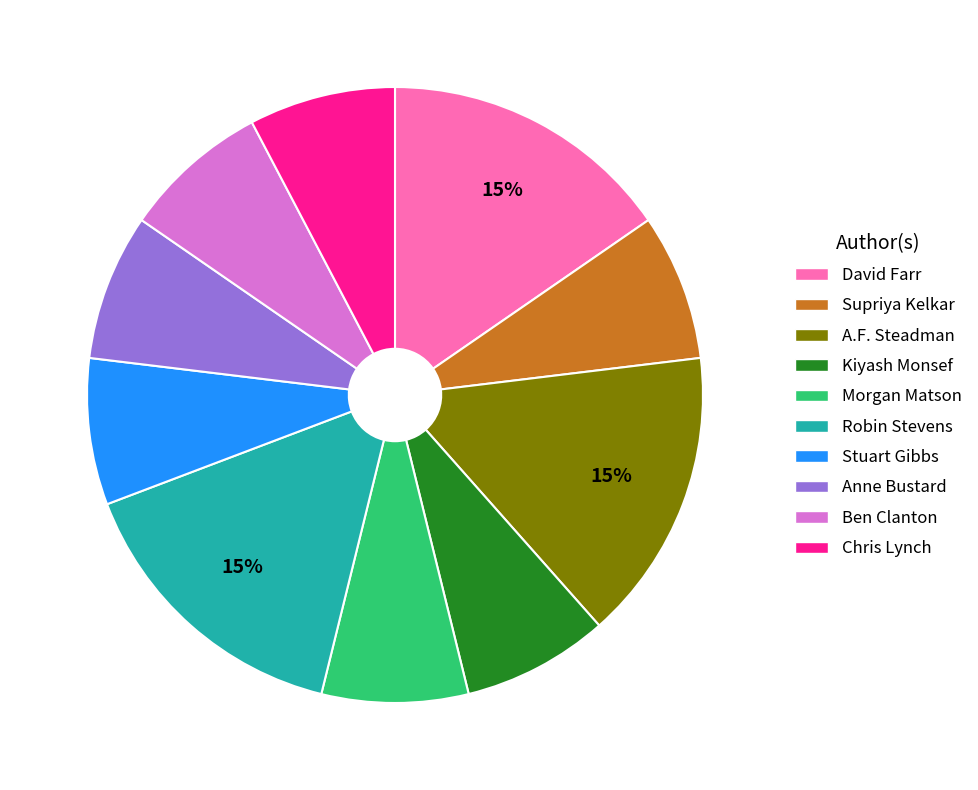

To the nearest percent, what is the average slice percentage?

10%